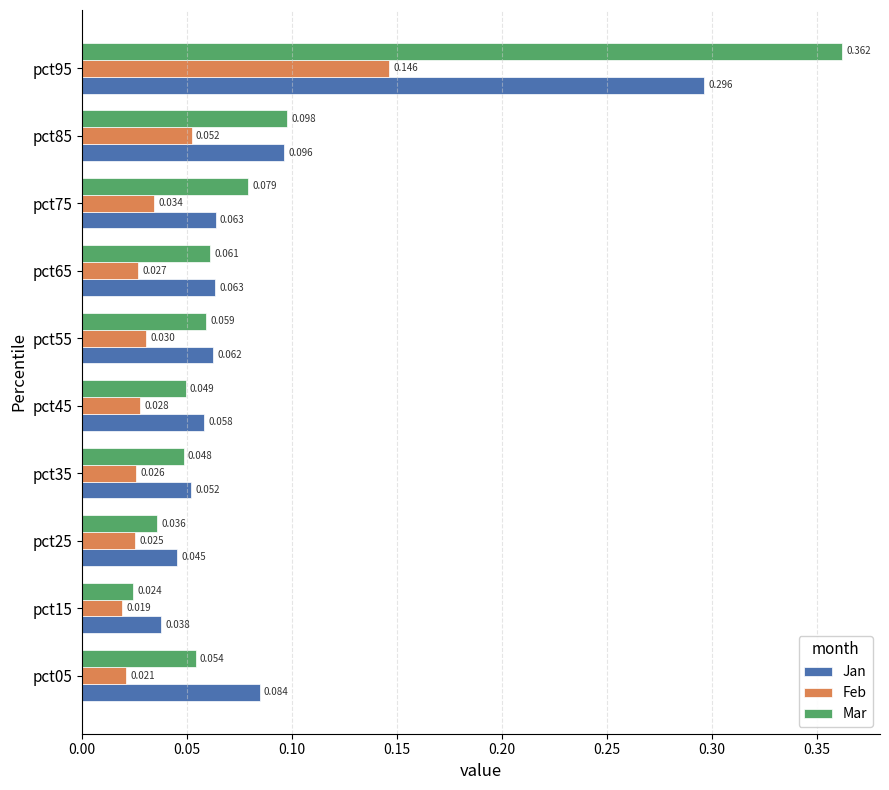

Which series has the largest total across all categories?

Mar